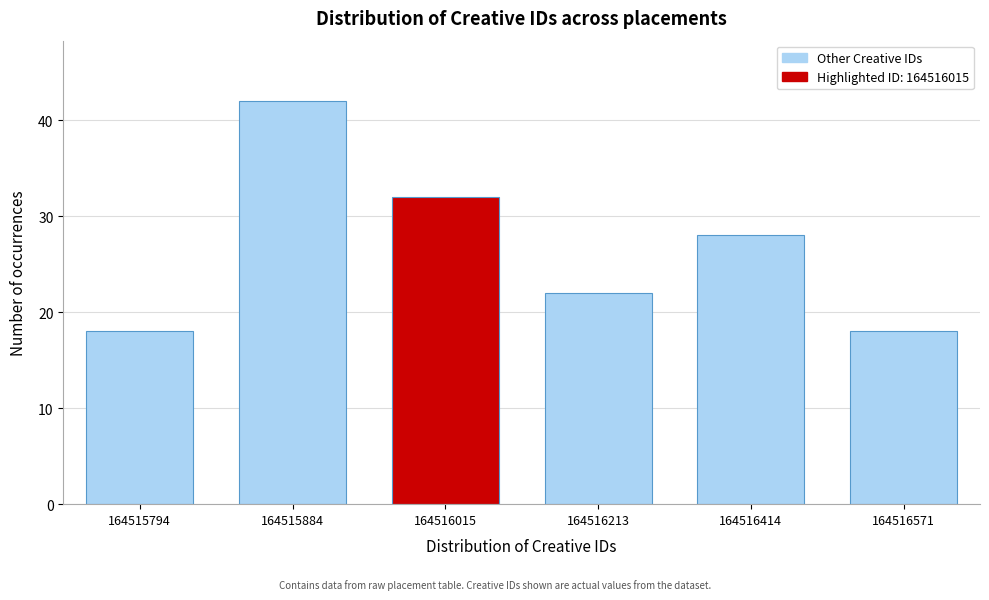

Reading left to right, list all the values displayed in this chart.

164515794=18	164515884=42	164516015=32	164516213=22	164516414=28	164516571=18